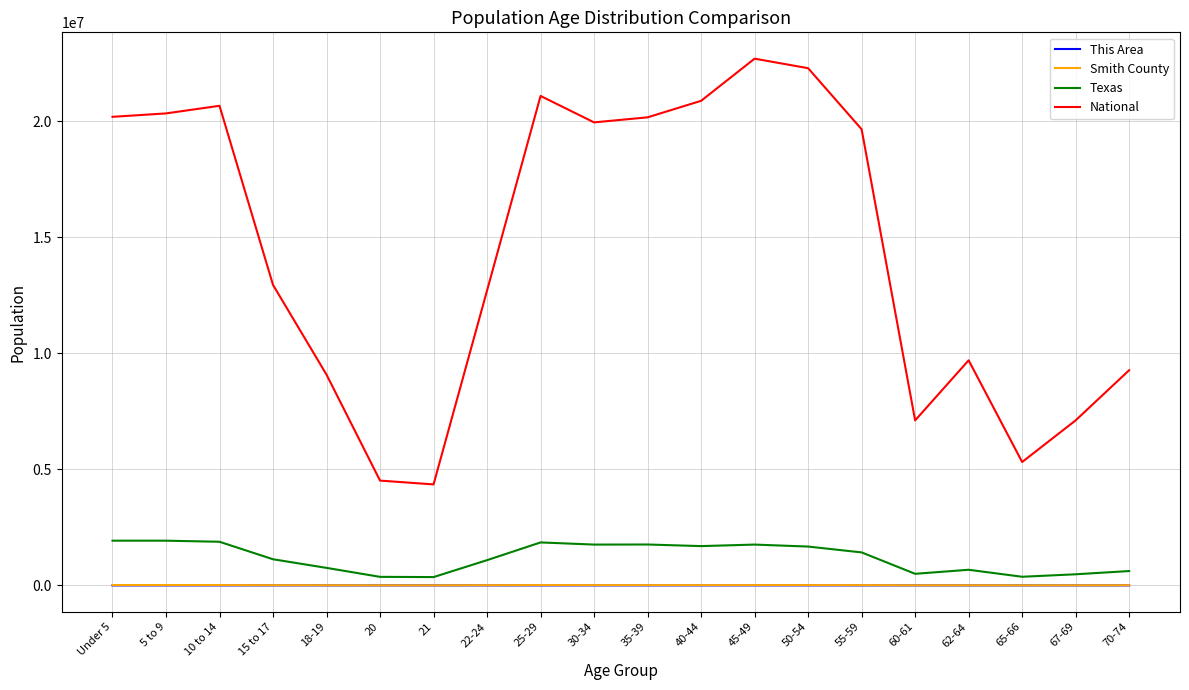

Is the value of Texas at 67-69 greater than the value of Smith County at 55-59?

Yes